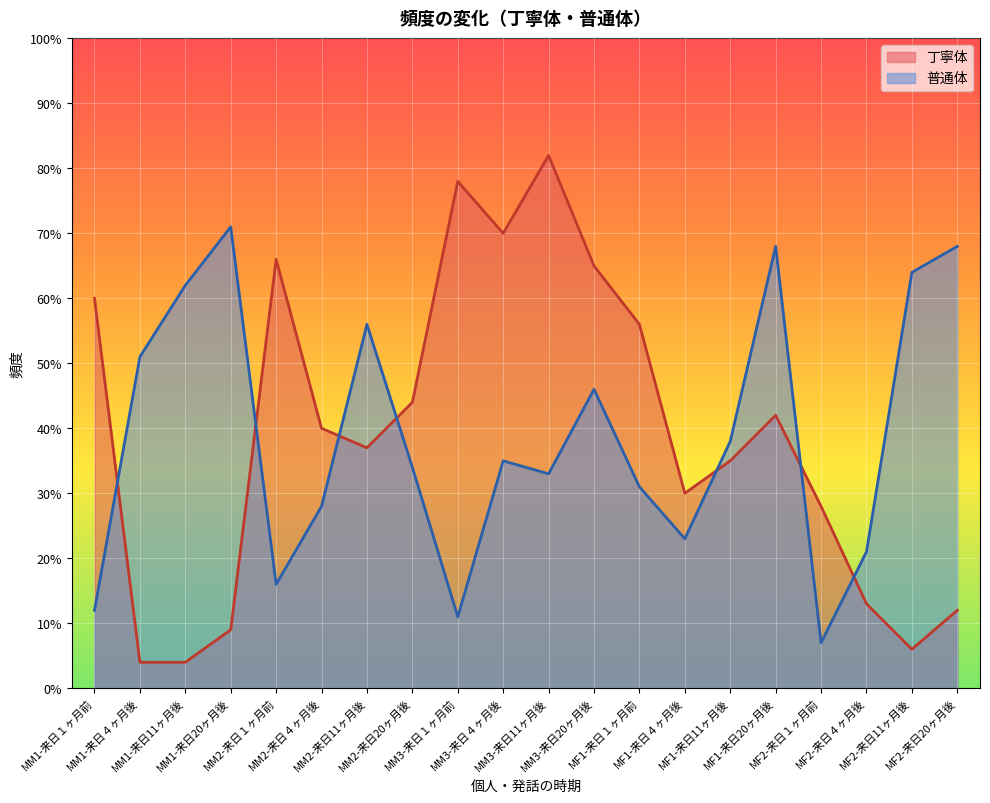

In 普通体, how many points are lower than both neighbors (excluding endpoints)?

5